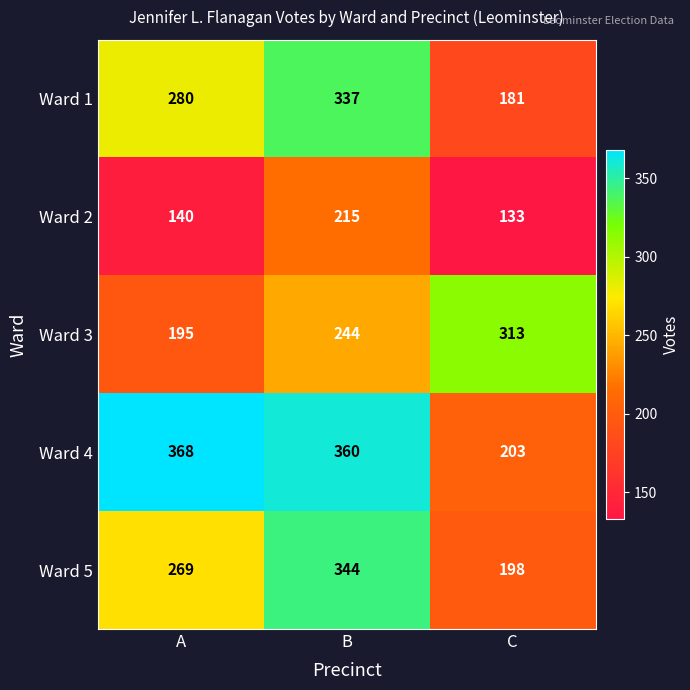

What is the spread (max minus min) of values at A?

228